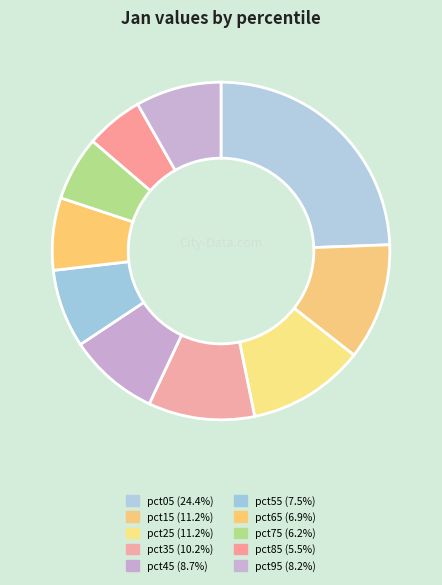

Does pct25 account for over 50% of the chart?

No